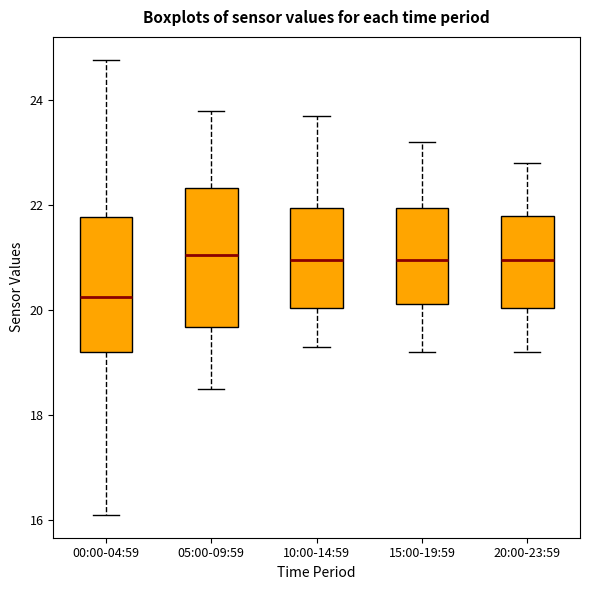

Which box's median line is the lowest?

00:00-04:59